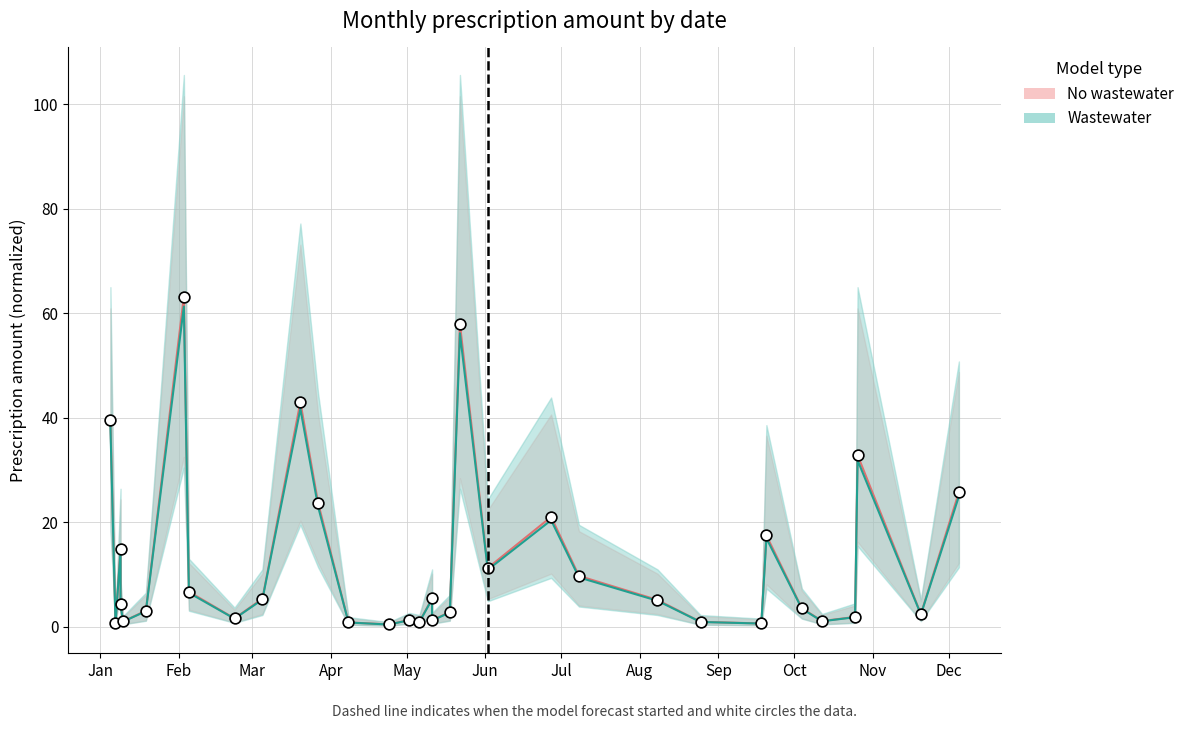

Which series has the largest Y range (max minus min)?

No wastewater